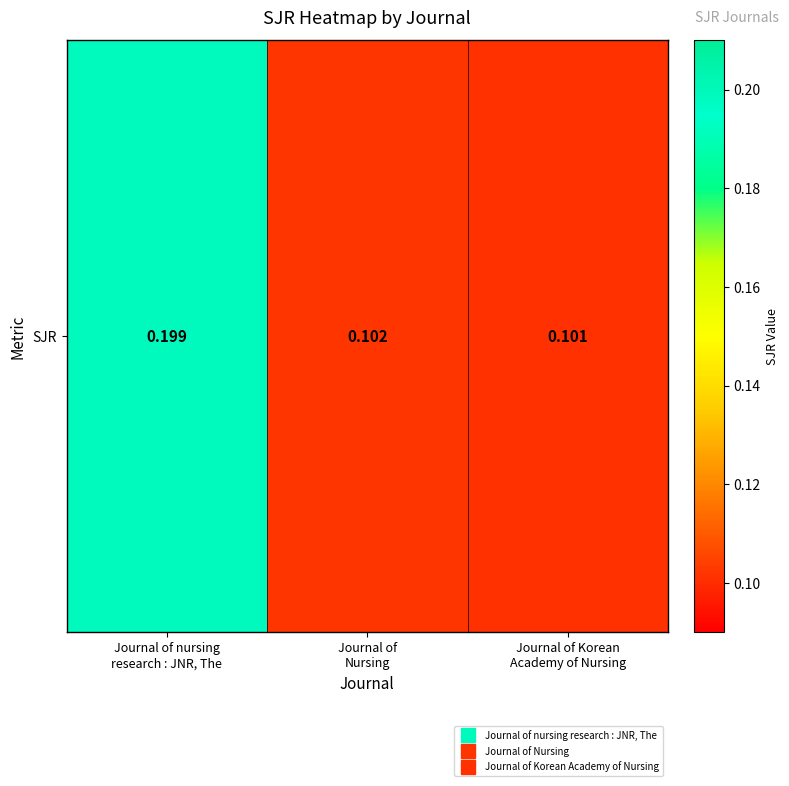

What is the minimum value shown in the chart?

0.1